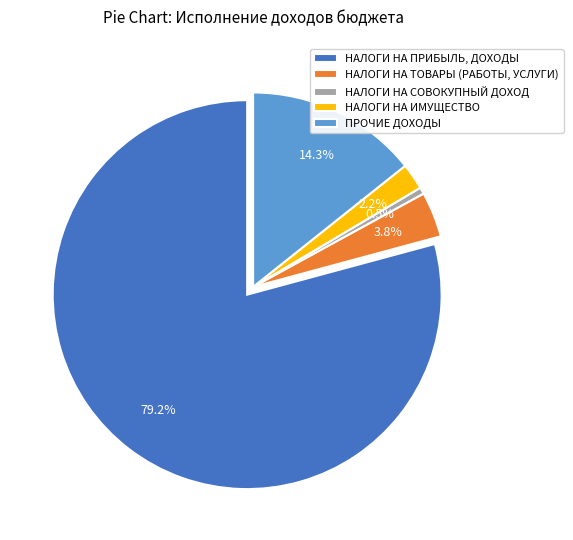

Is there any slice that represents more than half of the pie?

Yes